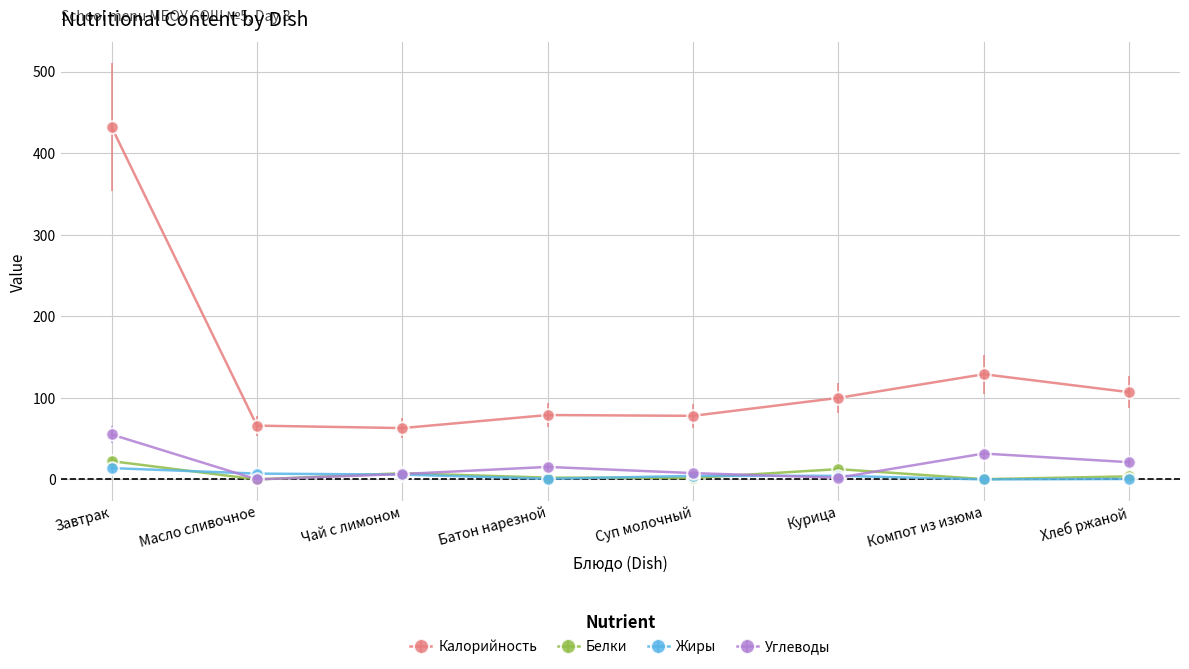

Which series has the largest range (max minus min)?

Калорийность